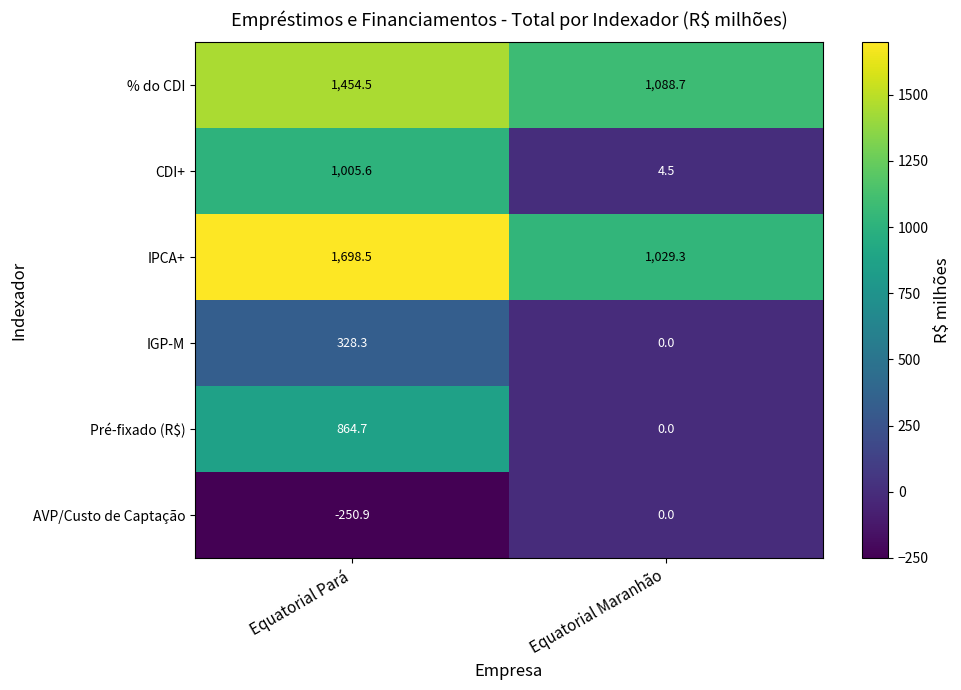

What is the difference between the AVP/Custo de Captação values at Equatorial Pará and Equatorial Maranhão?

250.9